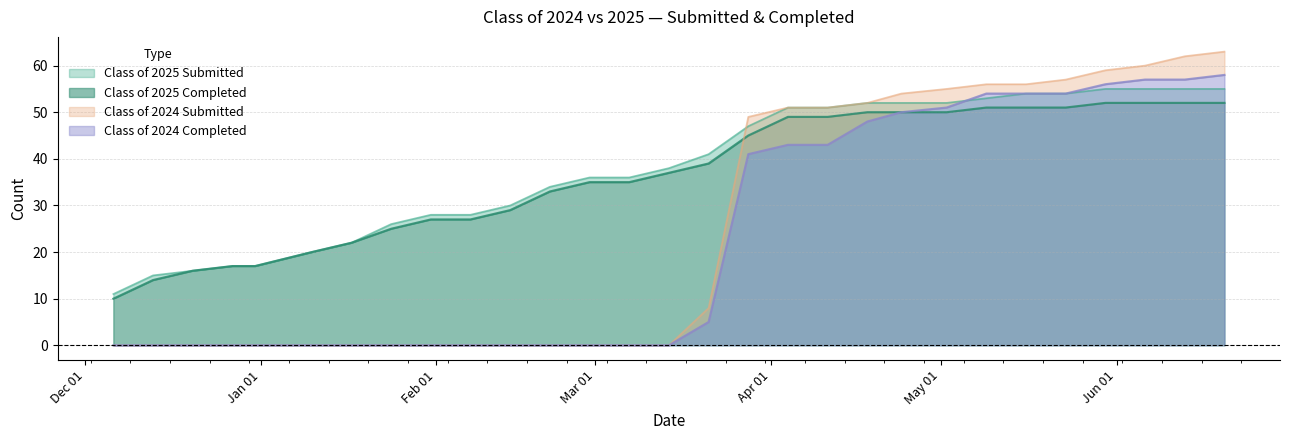

Which category has the lowest value across all series?

12/06/2024